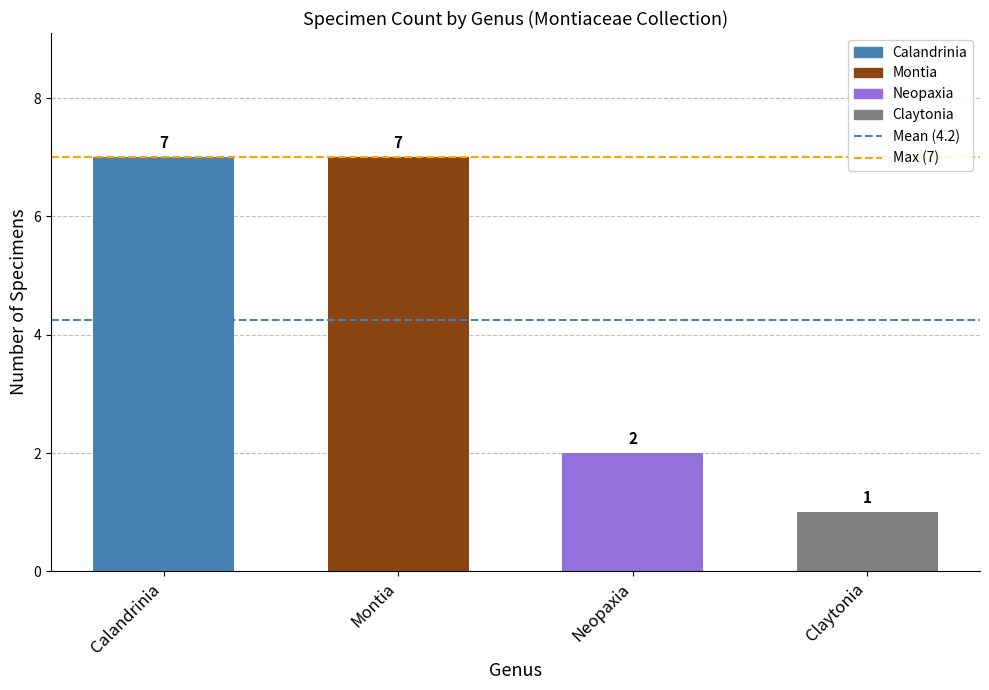

What is the ratio of the value at Montia to the value at Neopaxia?

3.5